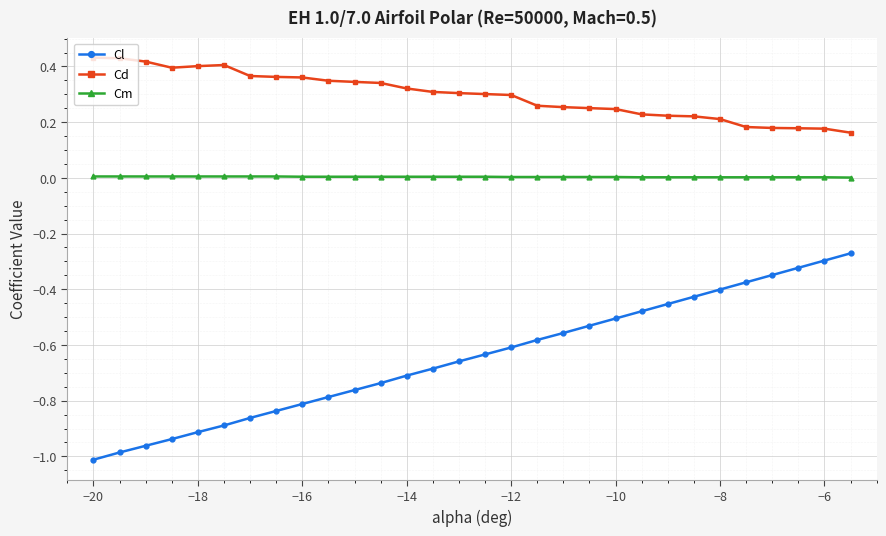

At how many categories does at least one series exceed 0?

30